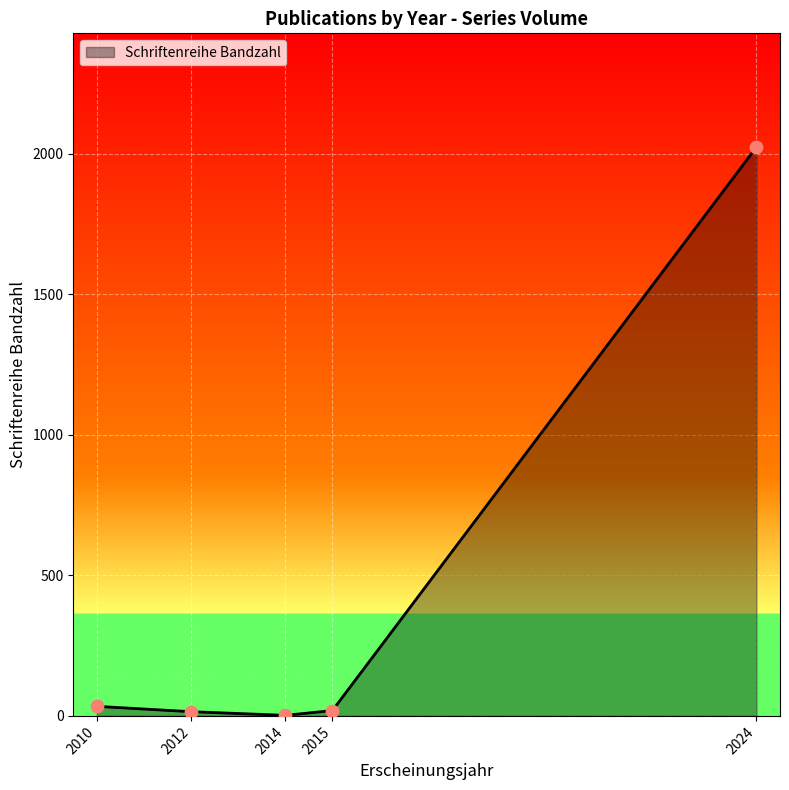

Which has a higher value, 2014 or 2024?

2024